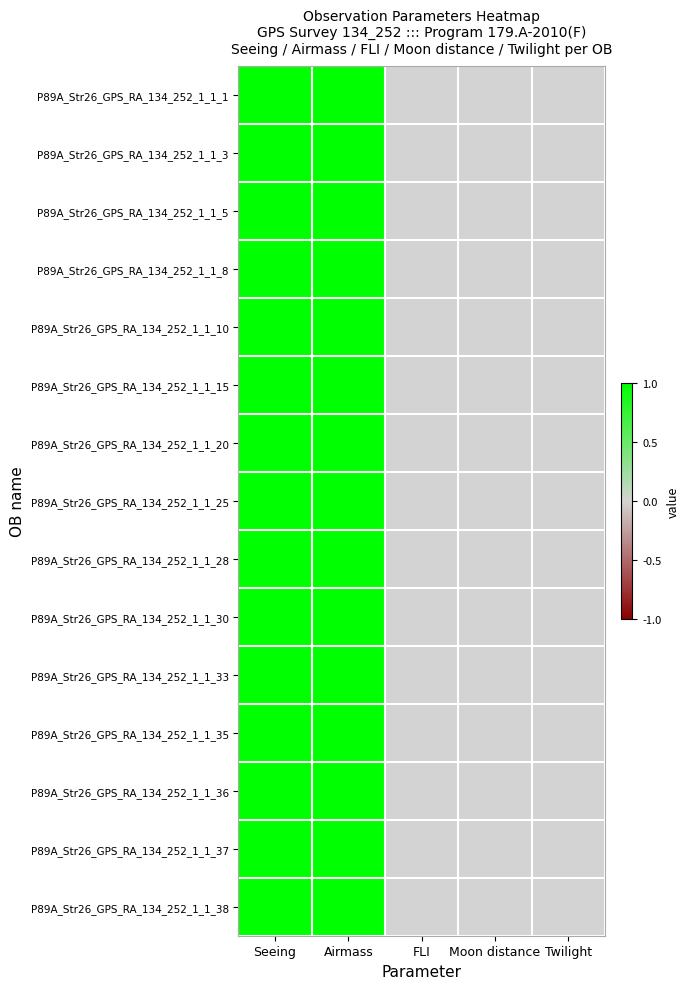

At which category does the chart reach its peak across all series?

Seeing